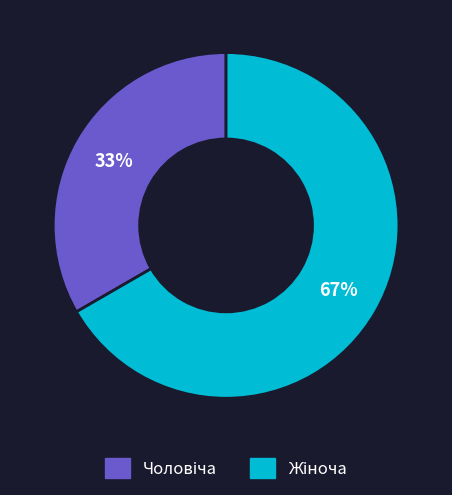

To the nearest percent, what is the average slice percentage?

50%